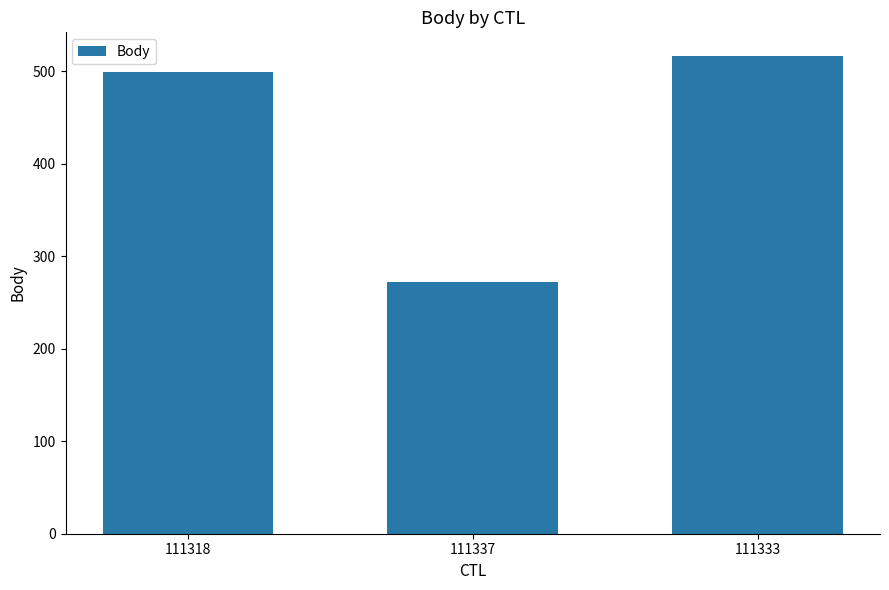

Reading left to right, what are all the values shown in this chart?

111318=499	111337=272	111333=516